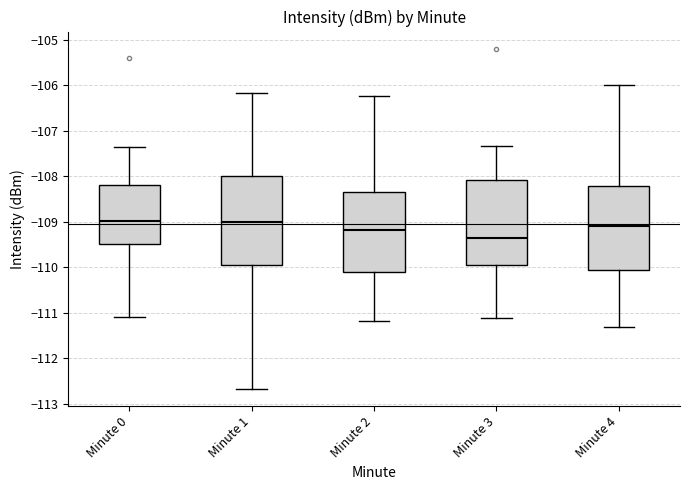

Which box's median line is the lowest?

Minute 3